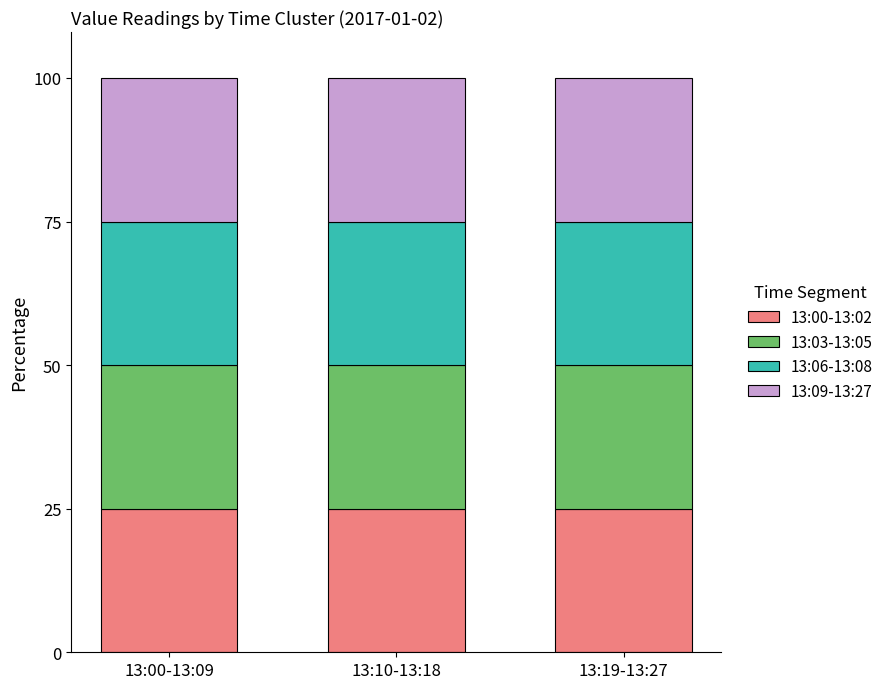

Are the bars grouped side by side (vs. stacked)?

No